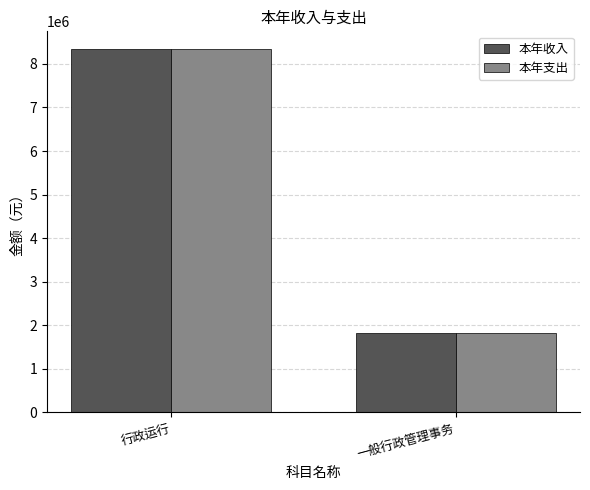

Is it true that 本年支出 equals 847569.1 at 一般行政管理事务?

False